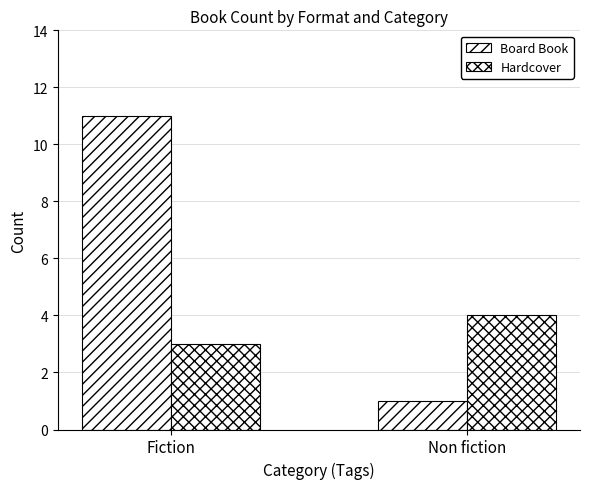

At which label is Board Book closest to 6?

Fiction